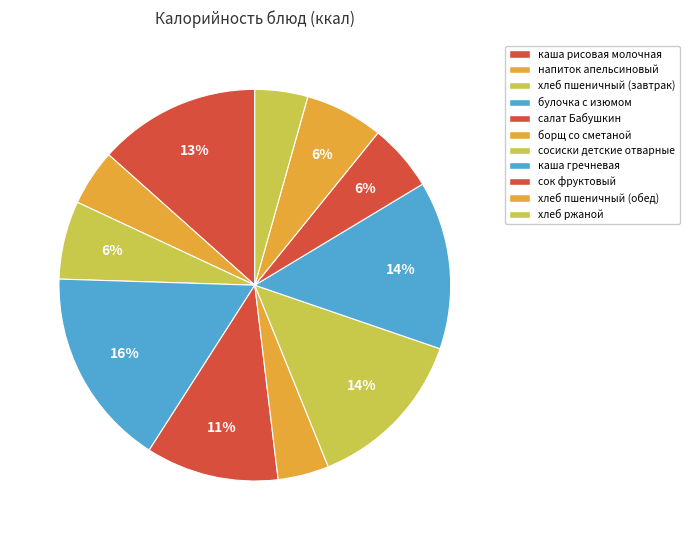

How many slices are in this pie chart?

11